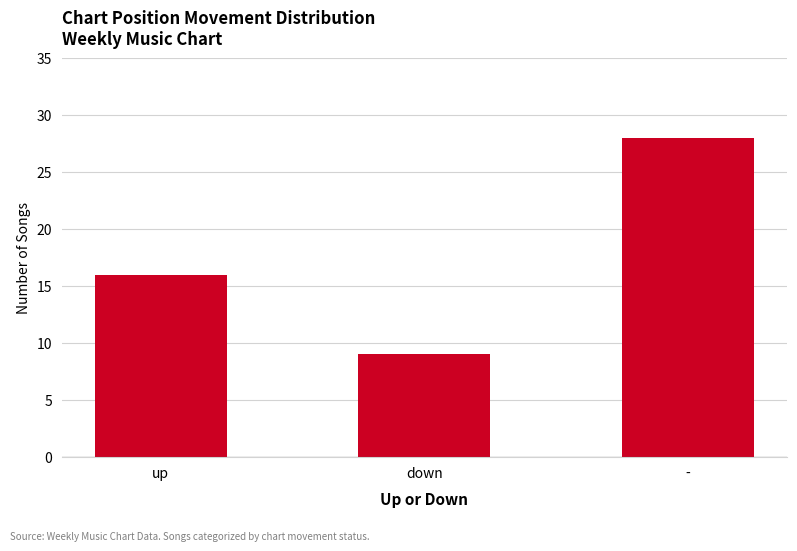

Reading left to right, list all the values displayed in this chart.

16	9	28